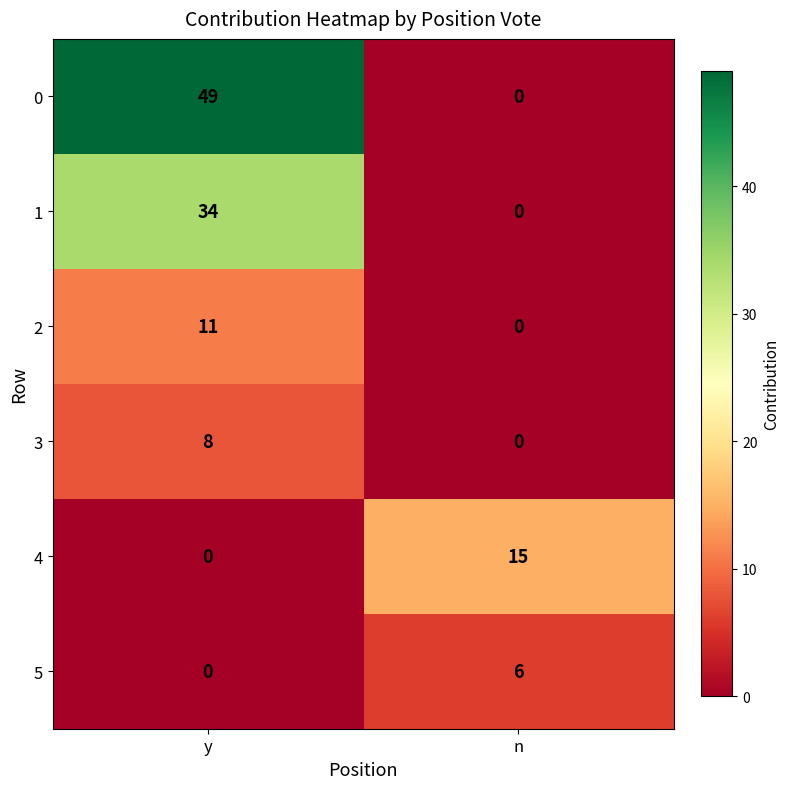

At which category is the sum across all series the highest?

y